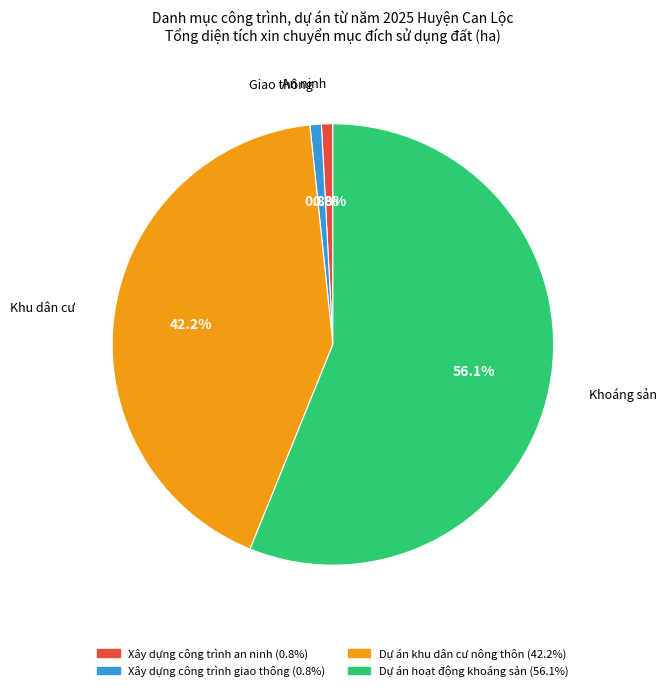

To the nearest percent, what is the average slice percentage?

25%